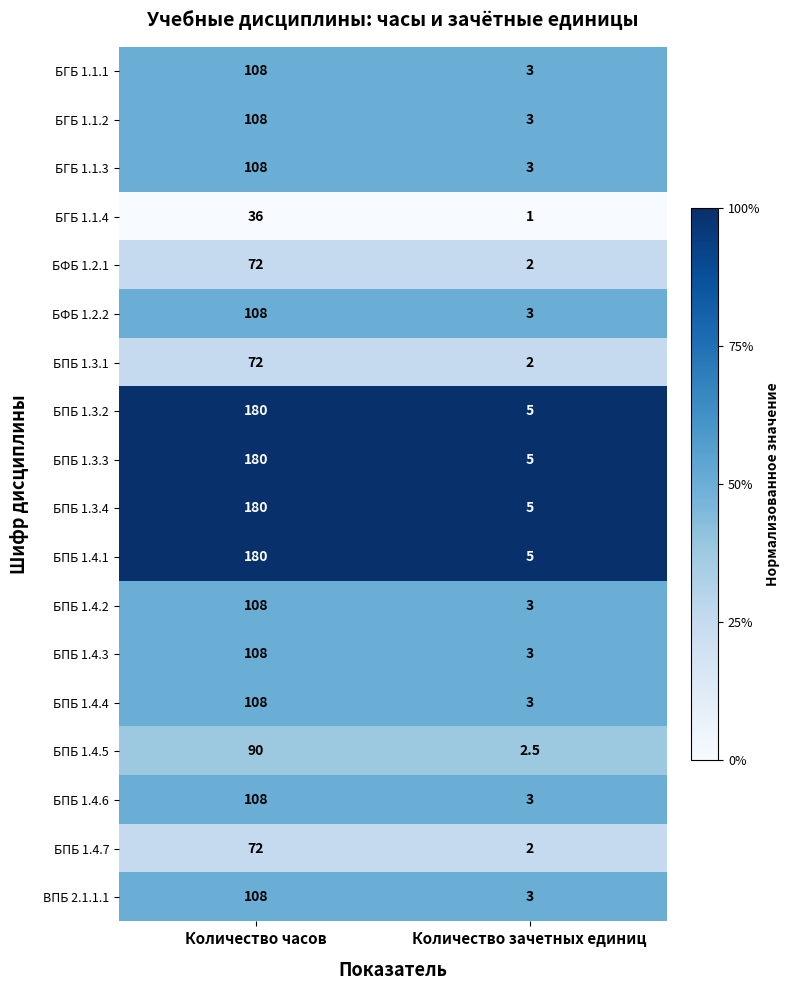

What is the difference between the highest and lowest values at Количество зачетных единиц?

4.0